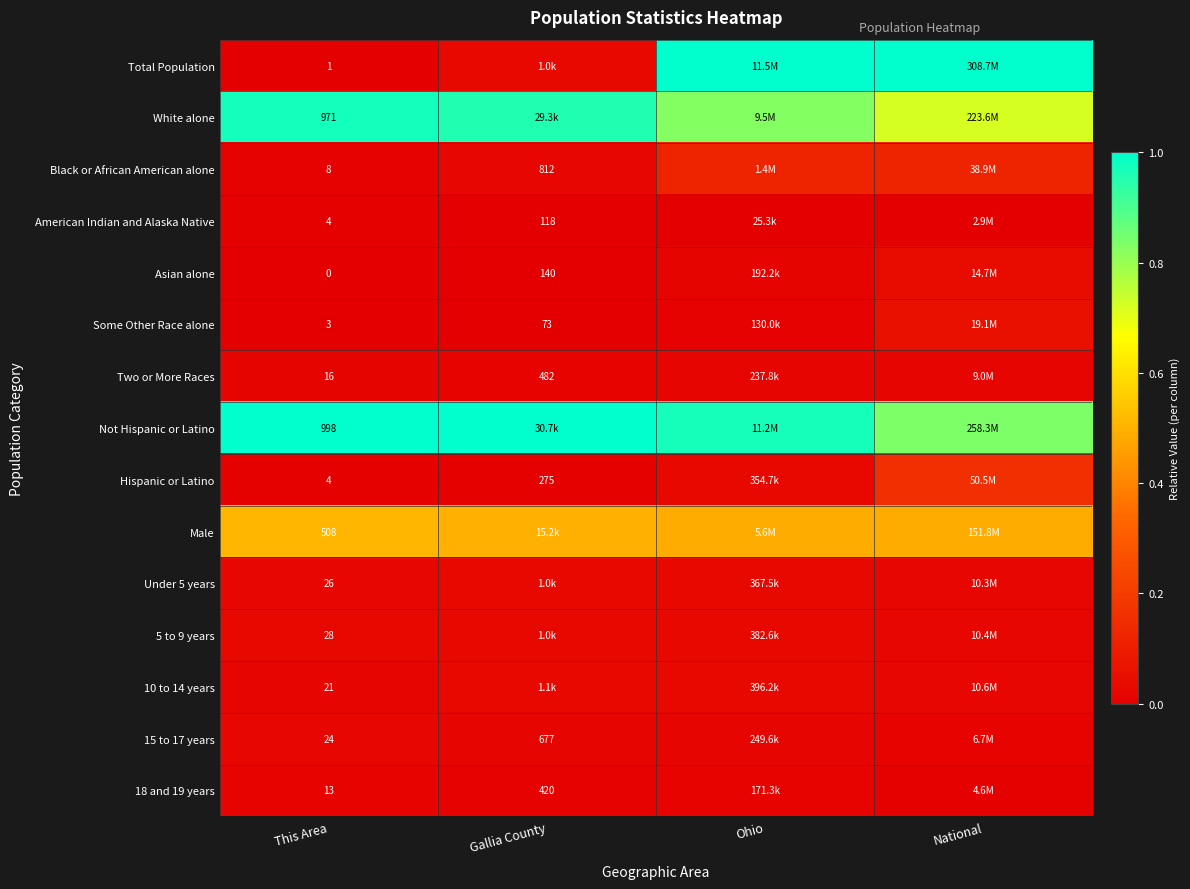

Rank the series by their maximum value, from highest to lowest.

Total Population, Not Hispanic or Latino, White alone, Male, Hispanic or Latino, Black or African American alone, Some Other Race alone, Asian alone, 10 to 14 years, Under 5 years, 5 to 9 years, 15 to 17 years, Two or More Races, 18 and 19 years, American Indian and Alaska Native